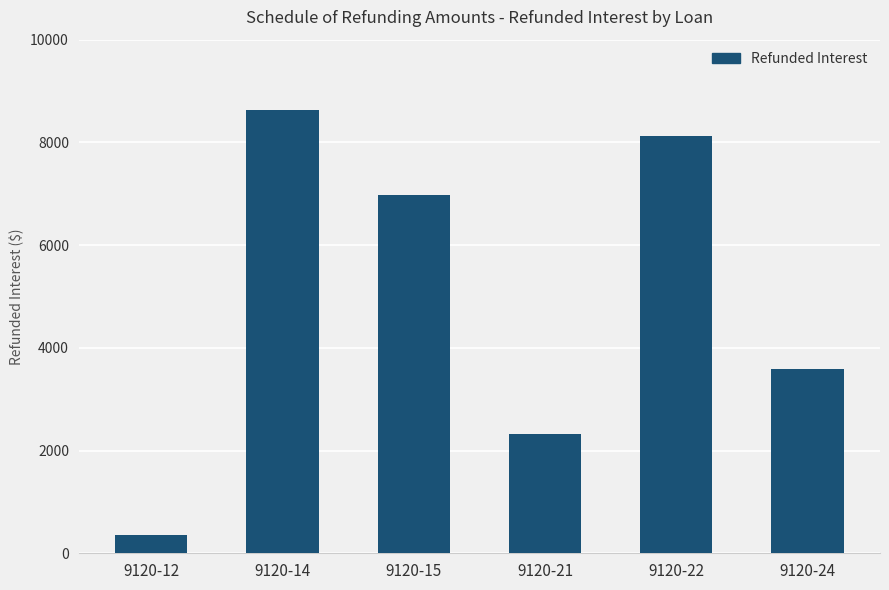

Reading left to right, extract all data points from this chart.

9120-12=349.3	9120-14=8635.2	9120-15=6973.6	9120-21=2322.1	9120-22=8121.7	9120-24=3593.7